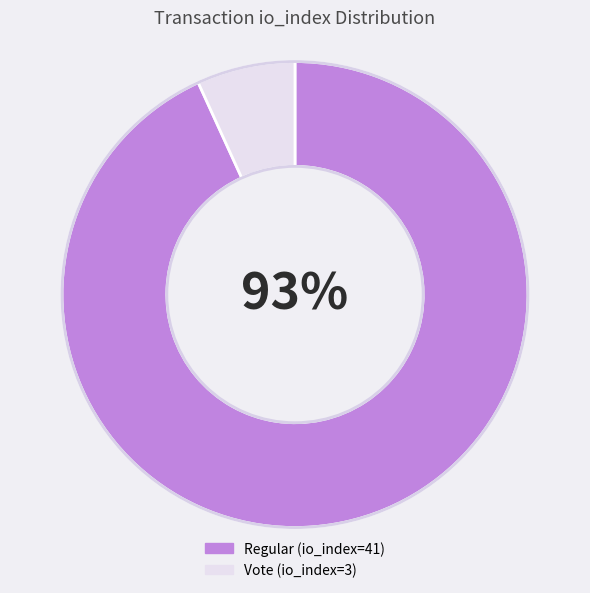

To the nearest percent, what is the difference between the largest and smallest slice percentages?

86%